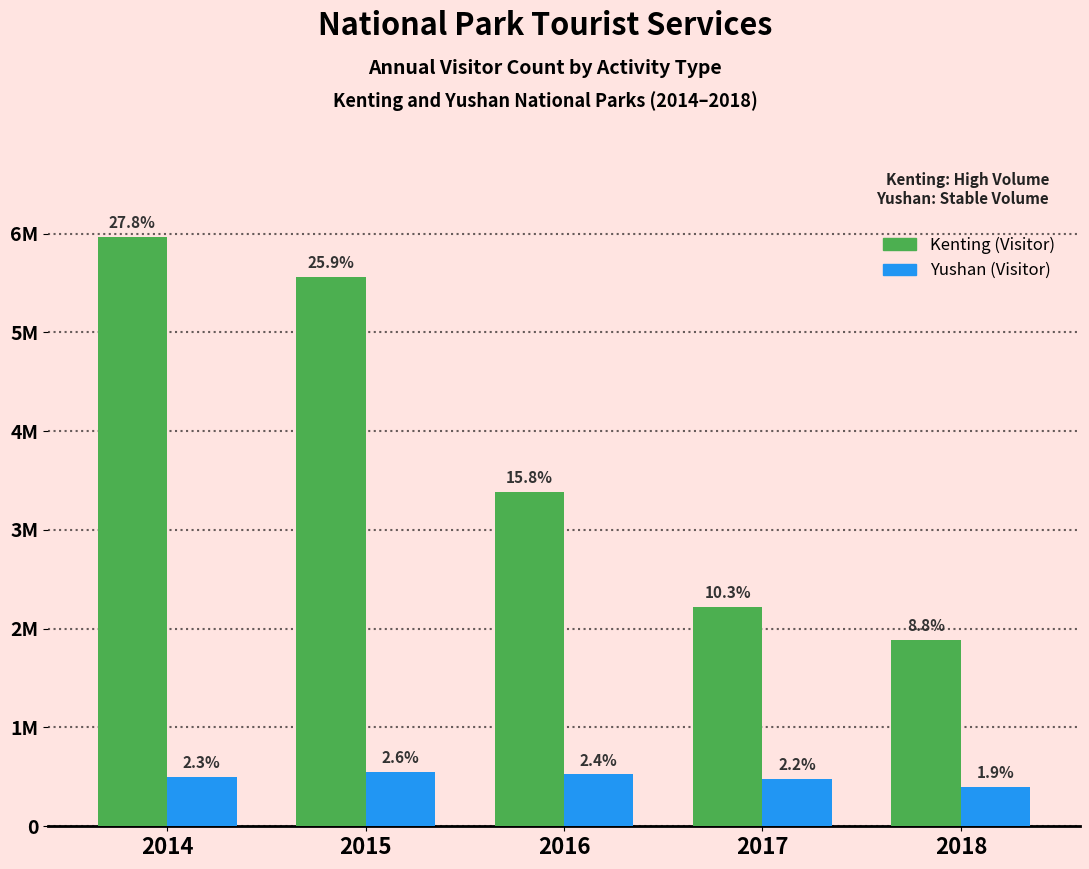

Does the chart contain stacked bars?

No